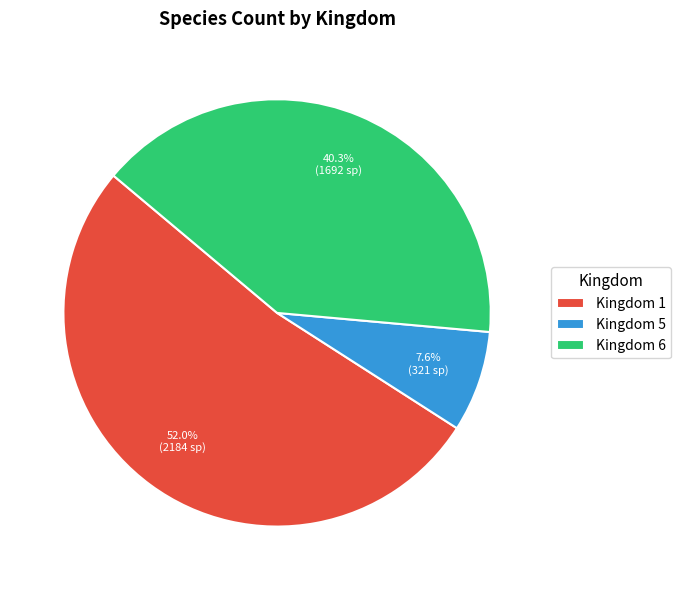

How many segments does this pie chart have?

3